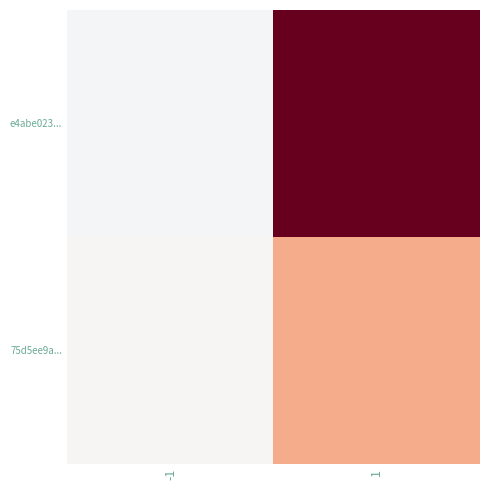

Between -1 and 1, which series saw the biggest shift?

e4abe023...